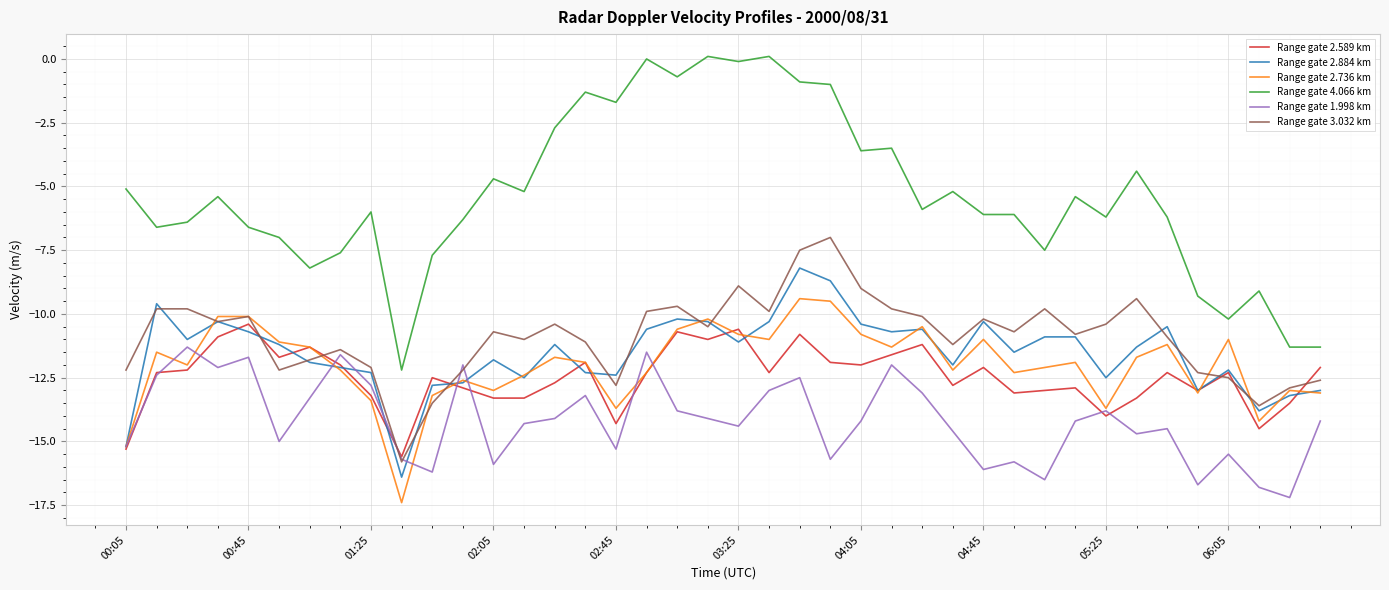

Which series has the widest spread of values?

Range gate 4.066 km